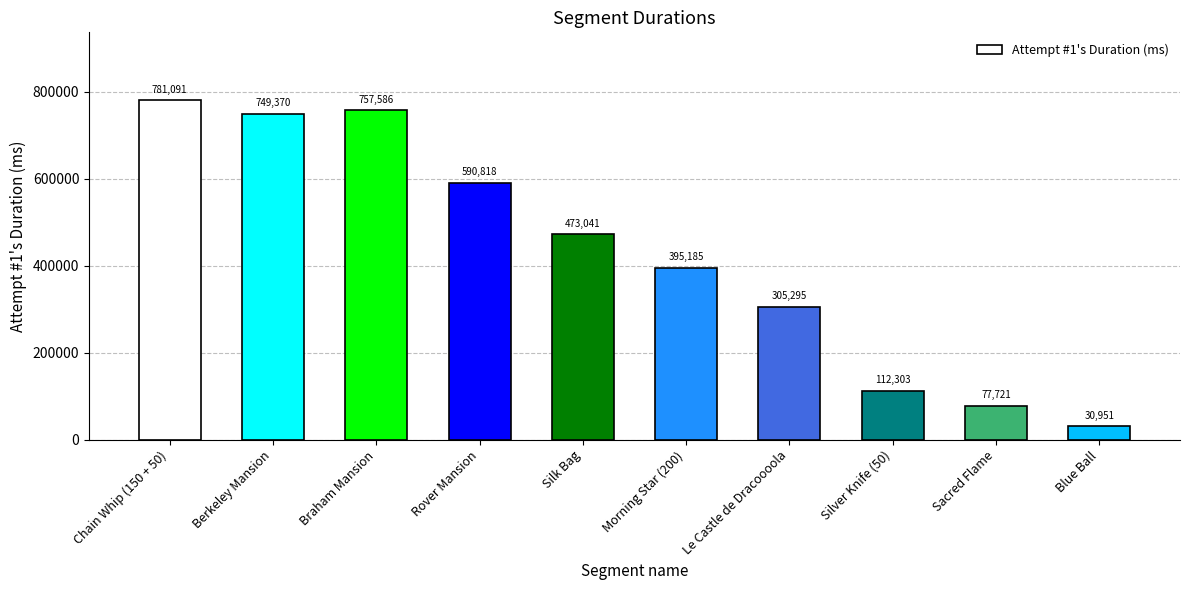

What position from the left is Silver Knife (50)?

8